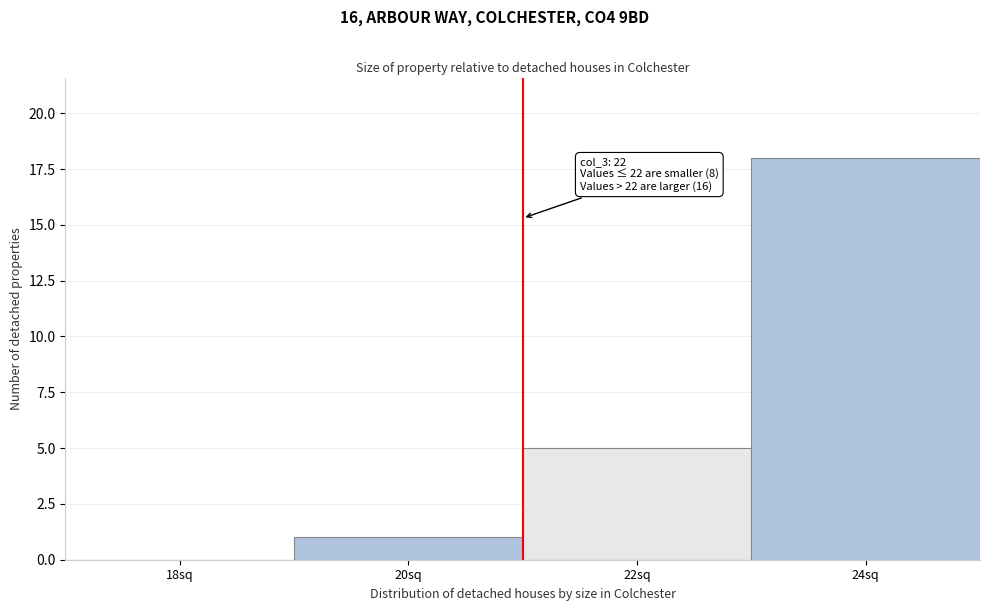

Reading right to left, list all the values displayed in this chart.

24sq=18	22sq=5	20sq=1	18sq=0